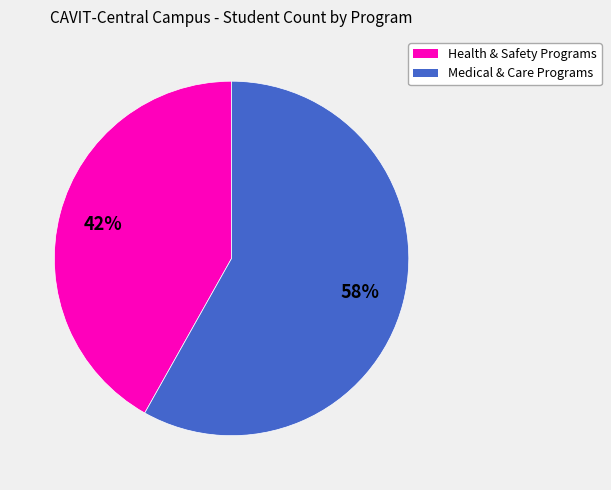

To the nearest percent, what is the difference between the largest and smallest slice percentages?

16%